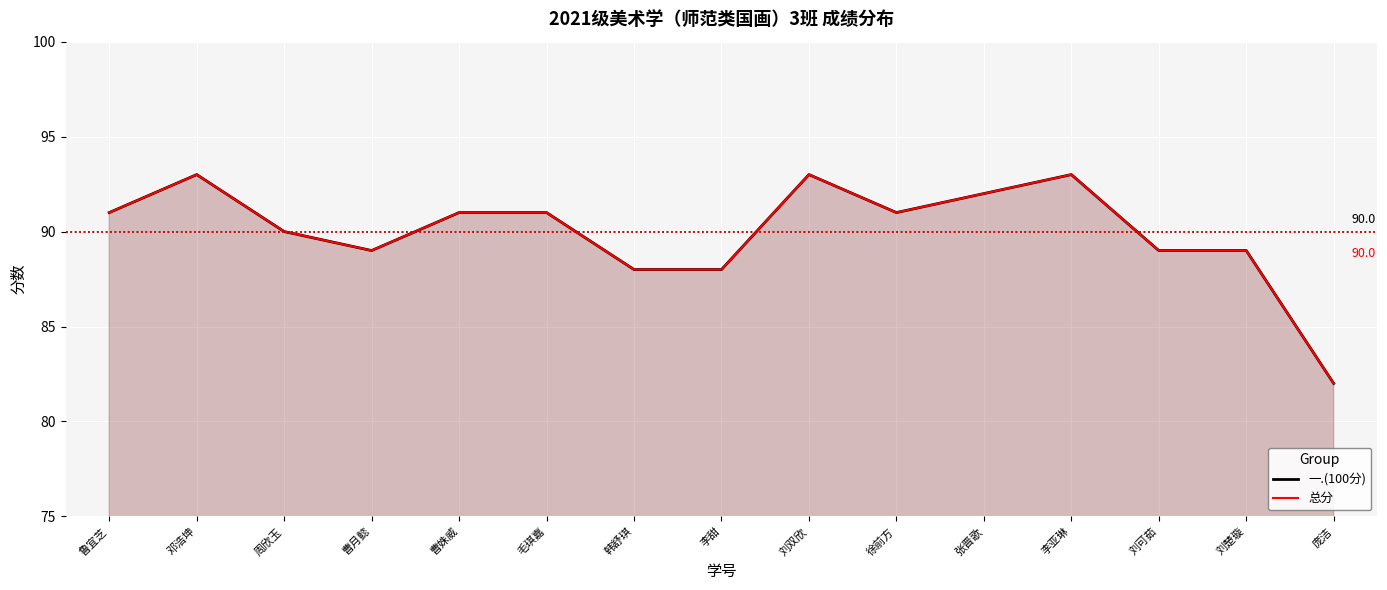

How many lines are shown in the chart?

2